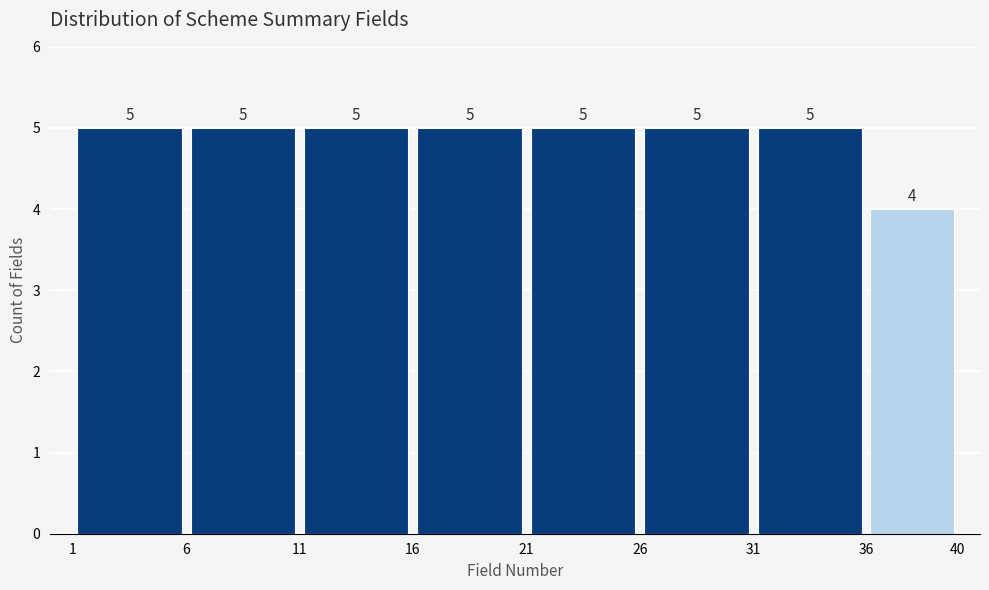

How tall is the bar that spans 26 to 31 on the x-axis?

5